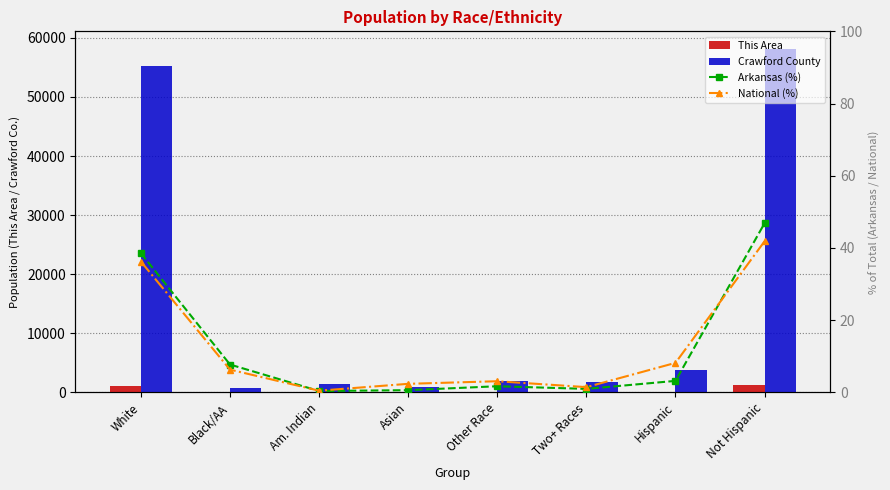

What is the difference between the maximum and minimum values in the This Area series?

1183.0